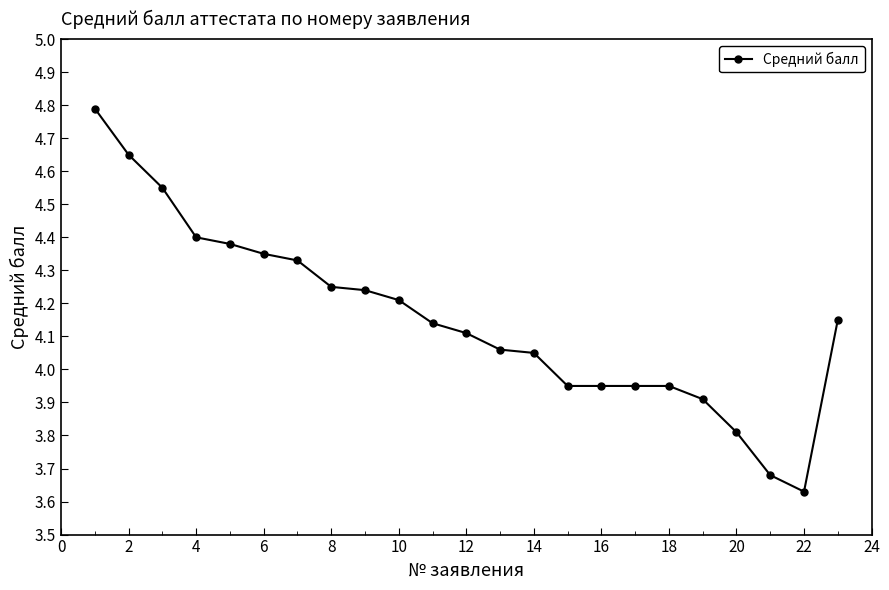

What is the maximum value shown in the chart?

4.8